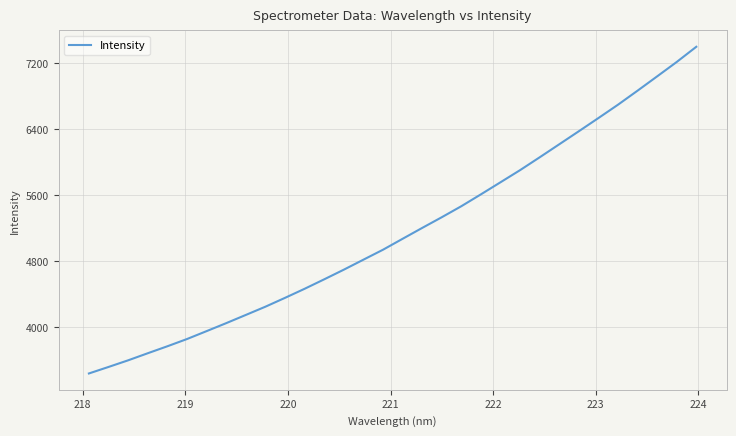

Is this an area chart (filled region under the line)?

No